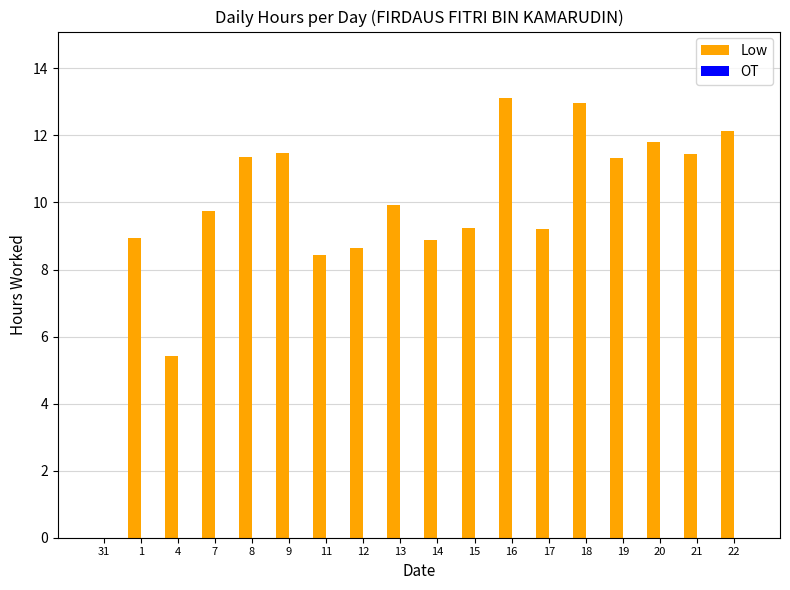

What is the greatest value displayed?

13.1